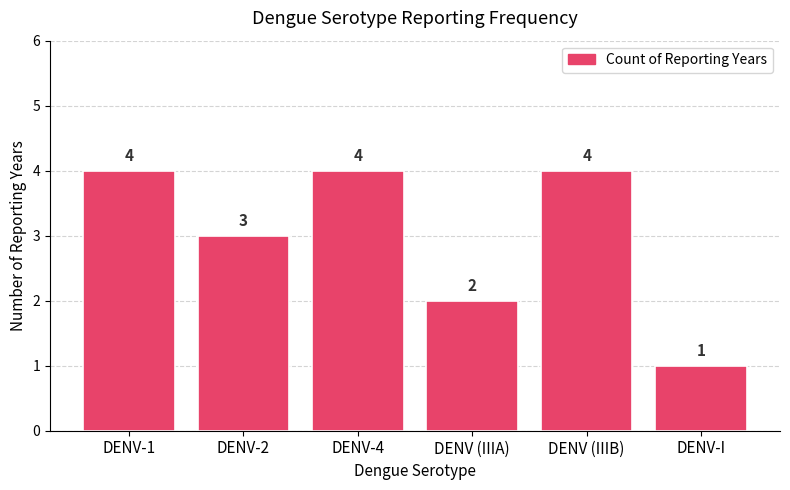

What is the ratio of the value at DENV-I to the value at DENV (IIIA)?

0.5